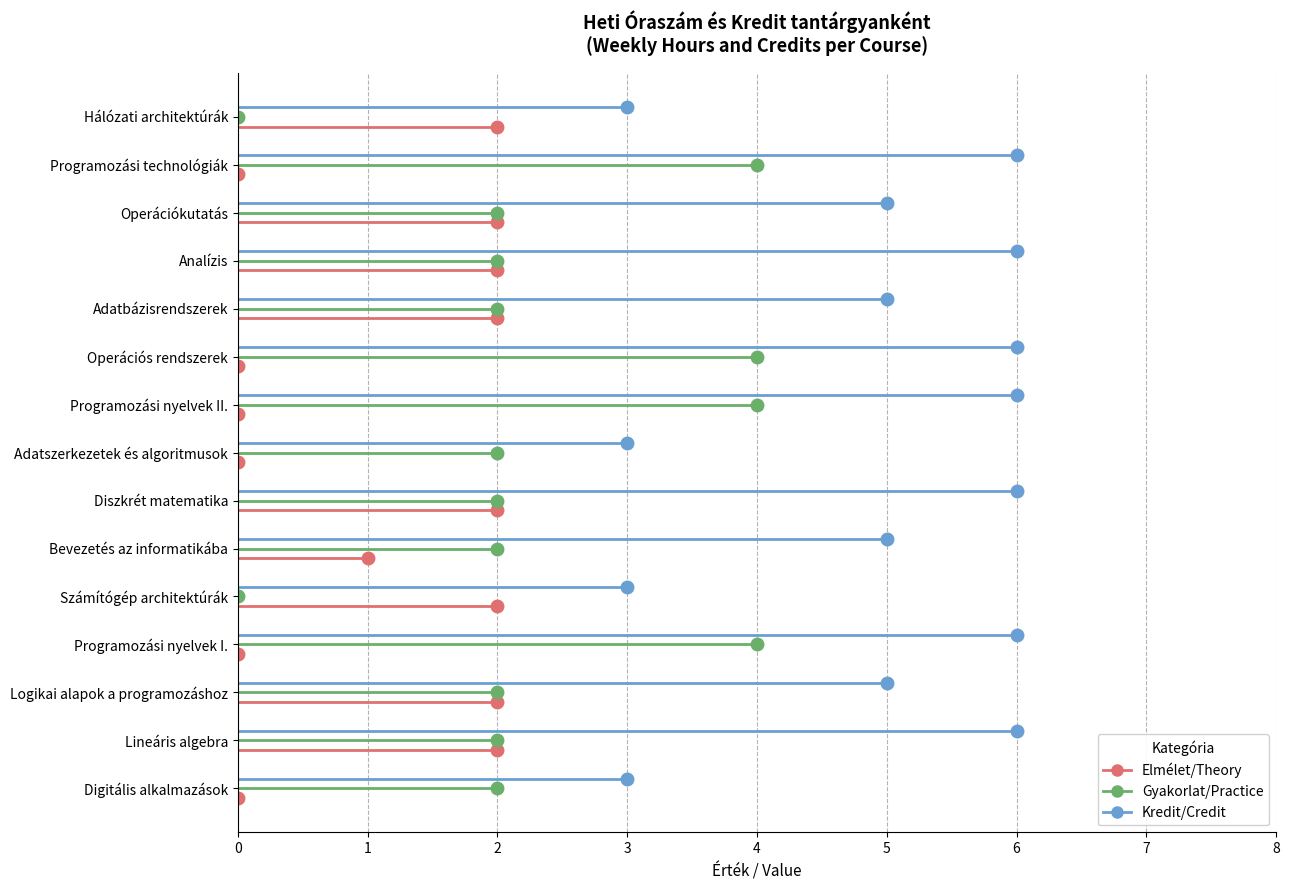

Rank the series by their maximum value, from lowest to highest.

Elmélet/Theory, Gyakorlat/Practice, Kredit/Credit